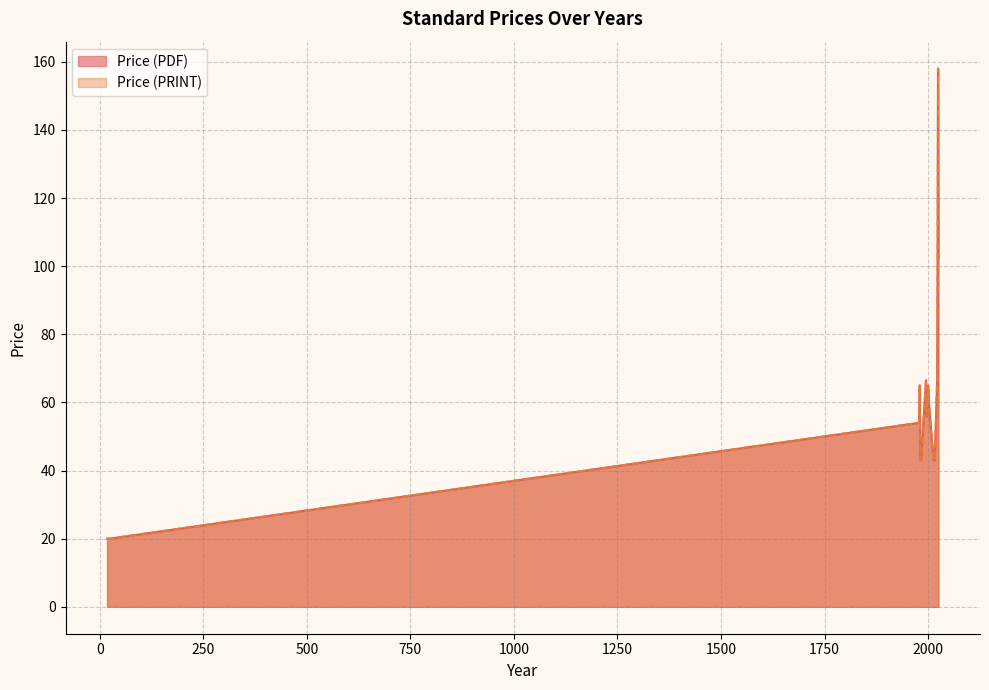

True or false: Price (PDF) has a value of 113.1 at 1978.

False